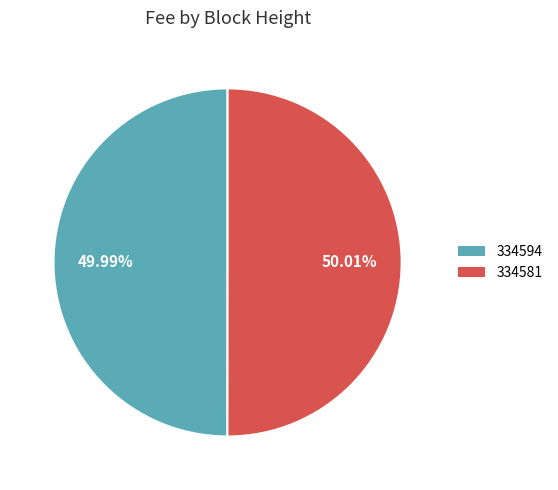

Does any single category account for the majority?

Yes